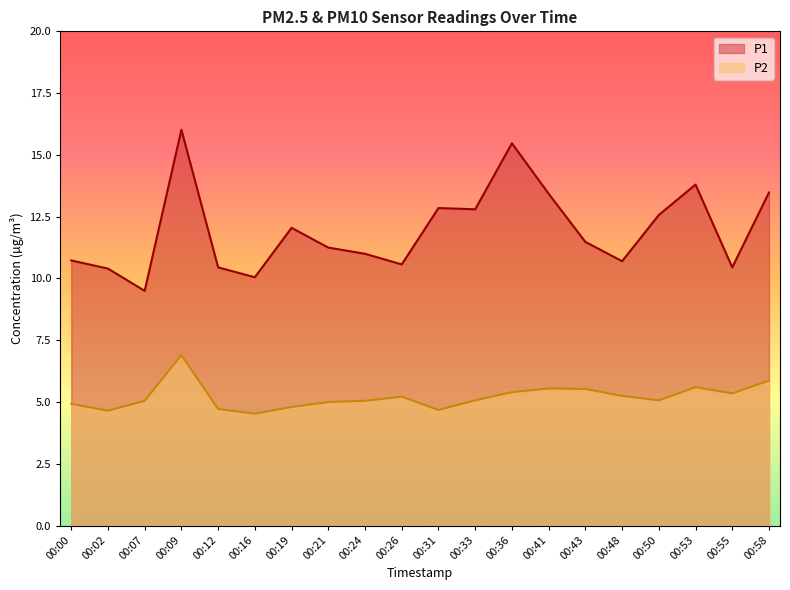

How many data points in P2 are less than 5?

6